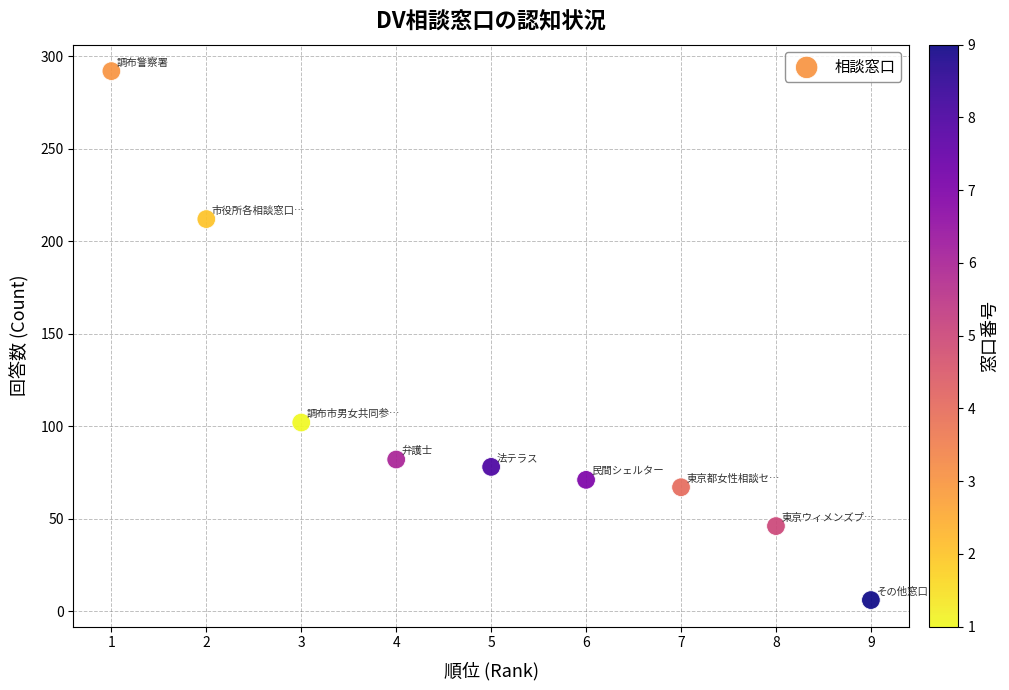

What Y value in the scatter plot is closest to 149?

102